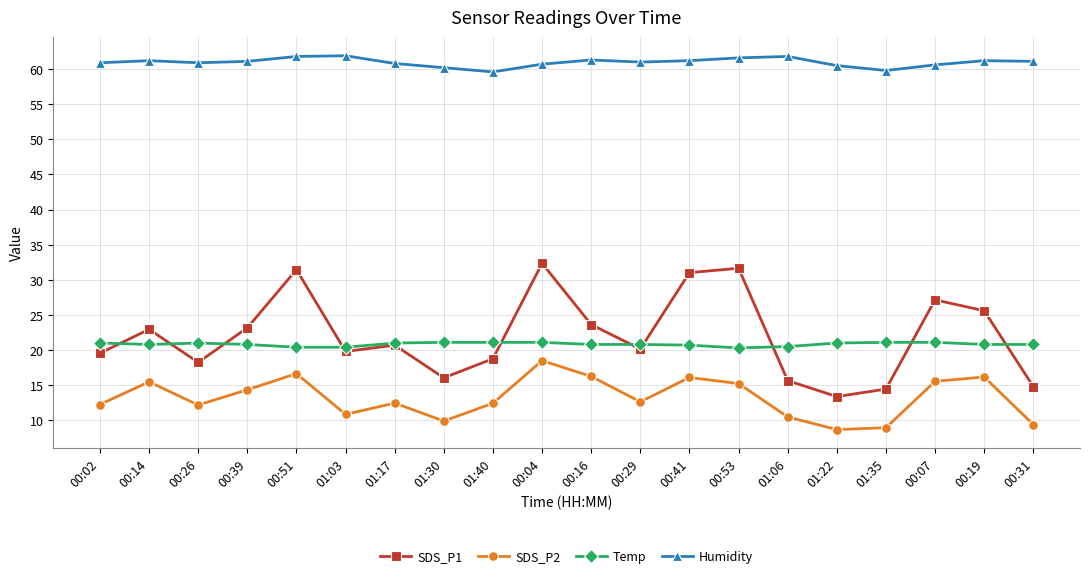

Where is the first local minimum for SDS_P1?

00:26